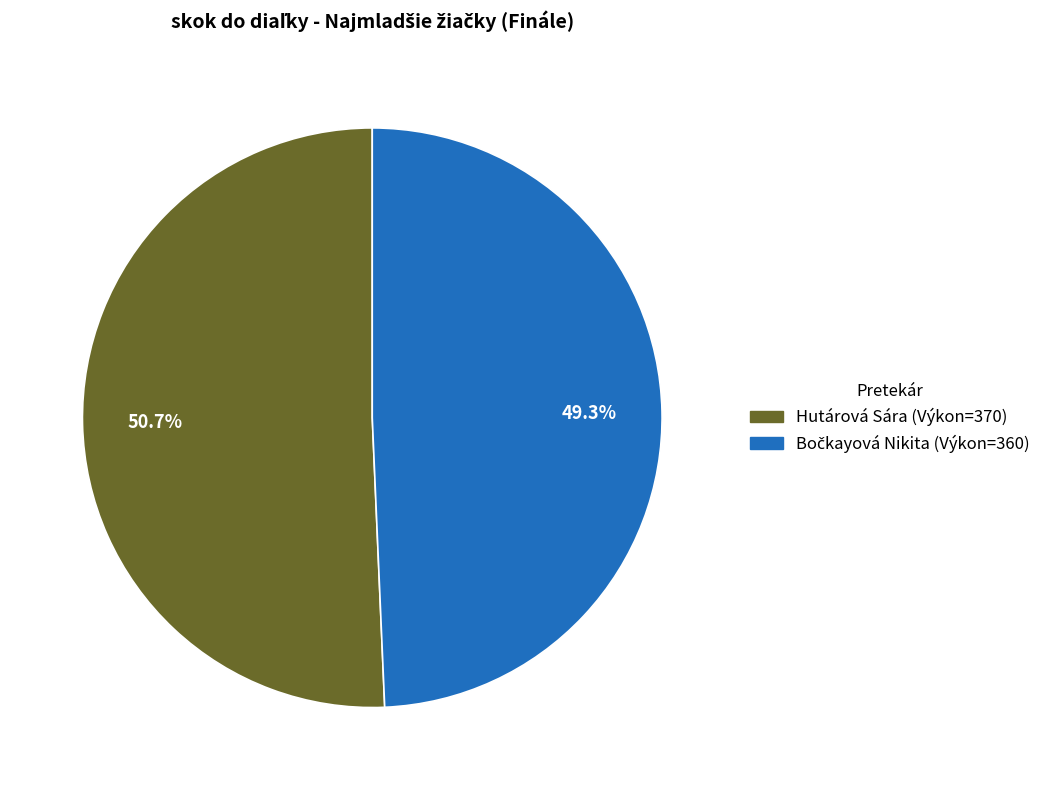

Which category accounts for the majority?

Hutárová Sára